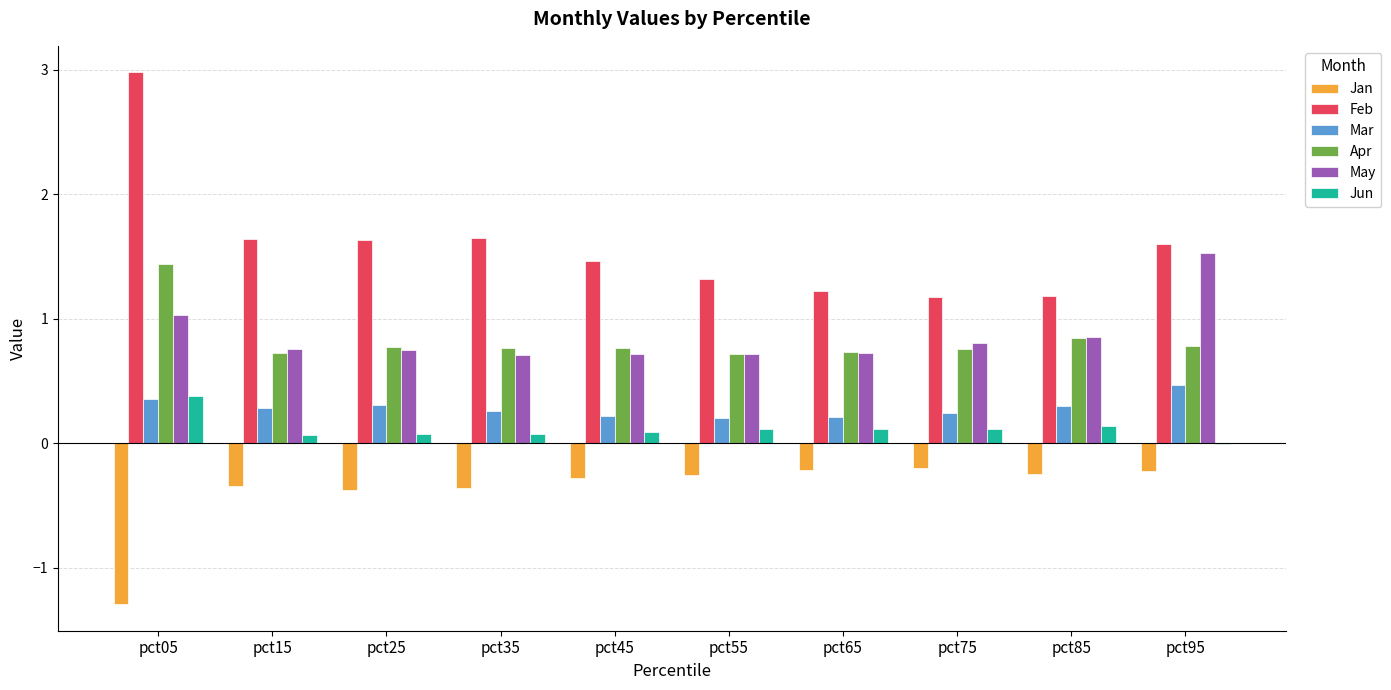

Is it true that Apr equals 1.2 at pct35?

False